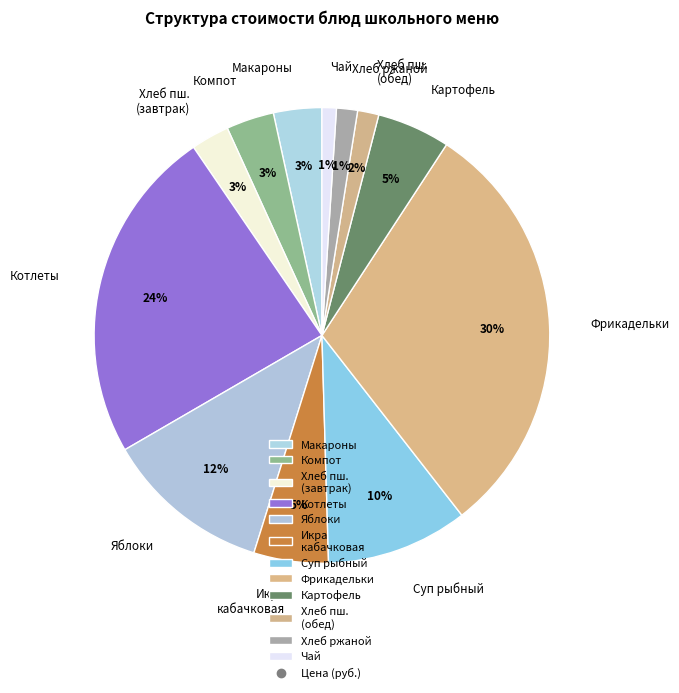

To the nearest percent, what portion does Суп рыбный represent?

10%